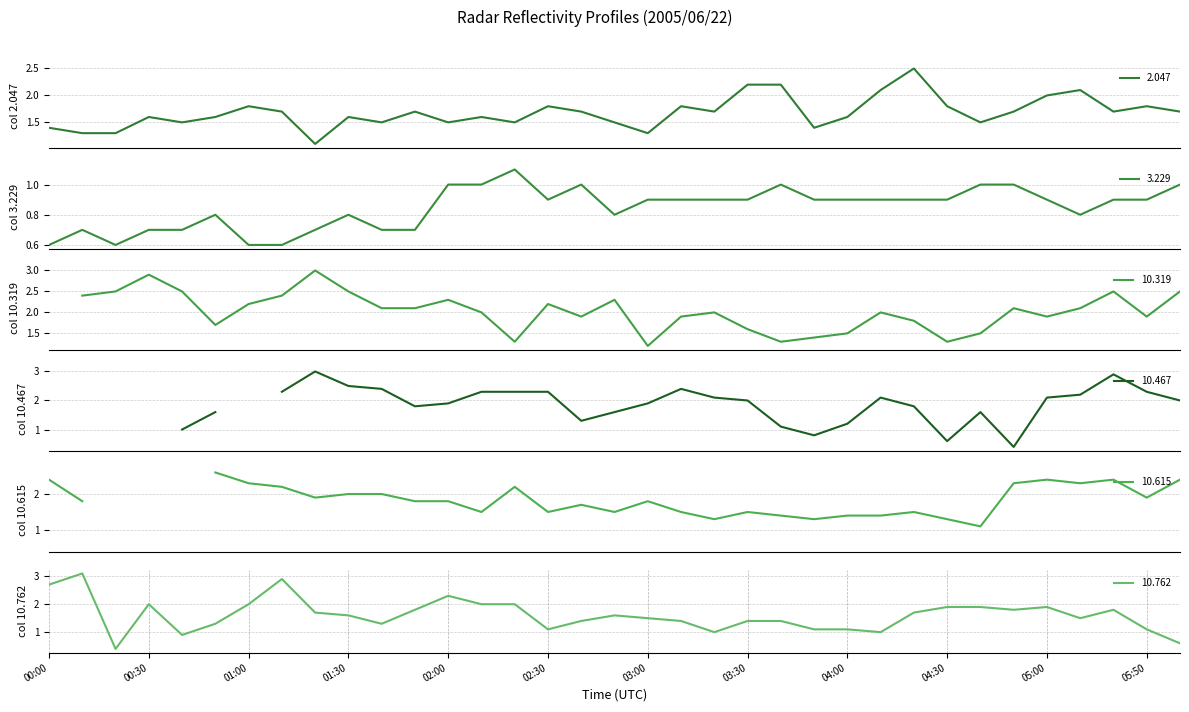

What is the minimum value shown in the chart?

0.4